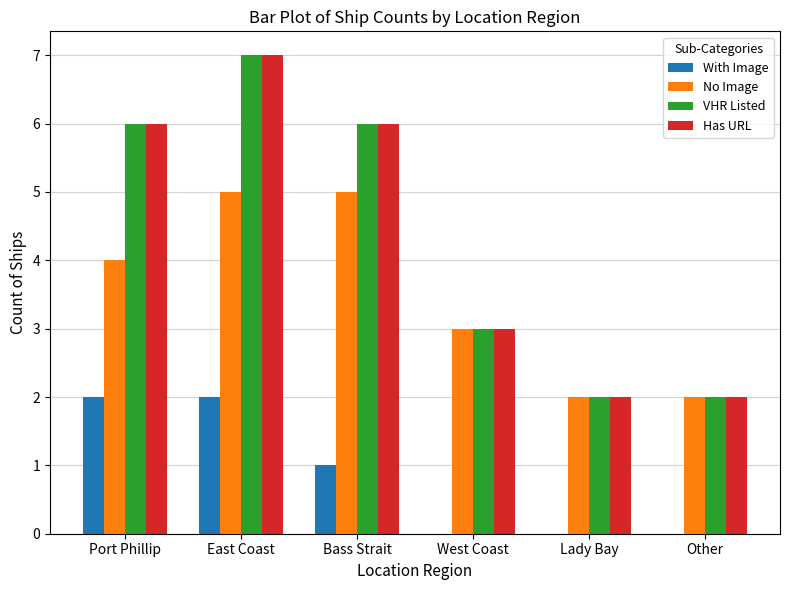

What is the spread (max minus min) of values at East Coast?

5